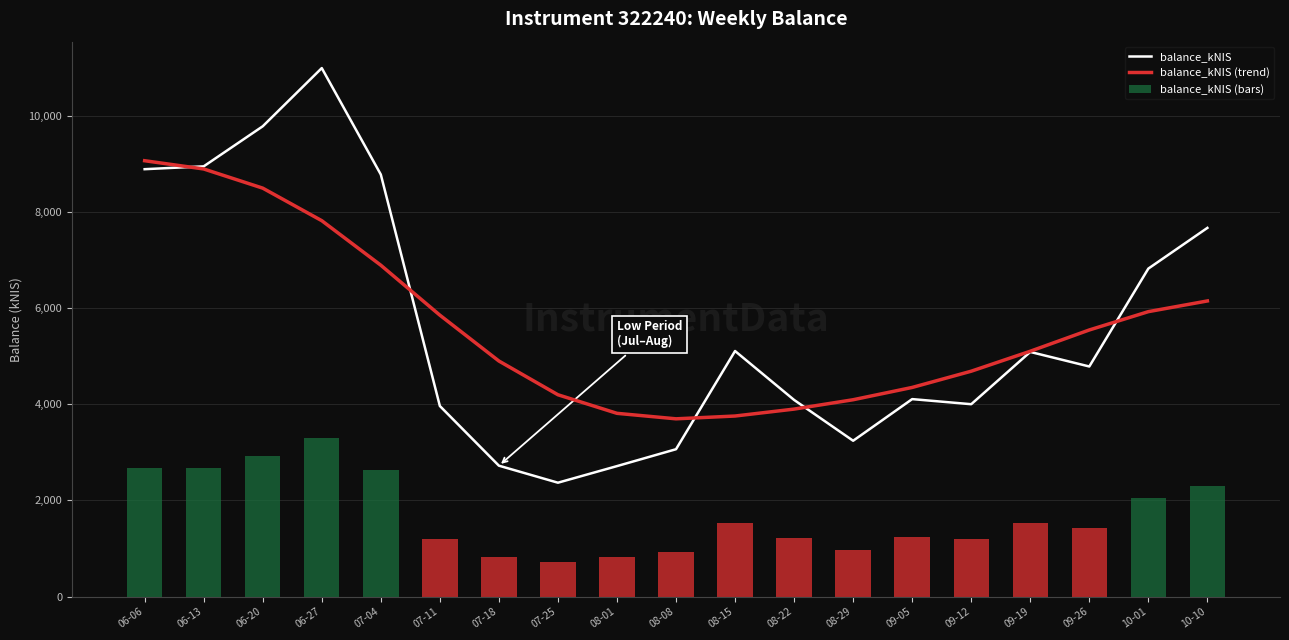

The value of balance_kNIS (trend) at 07-25 is 4196.5. True or false?

True